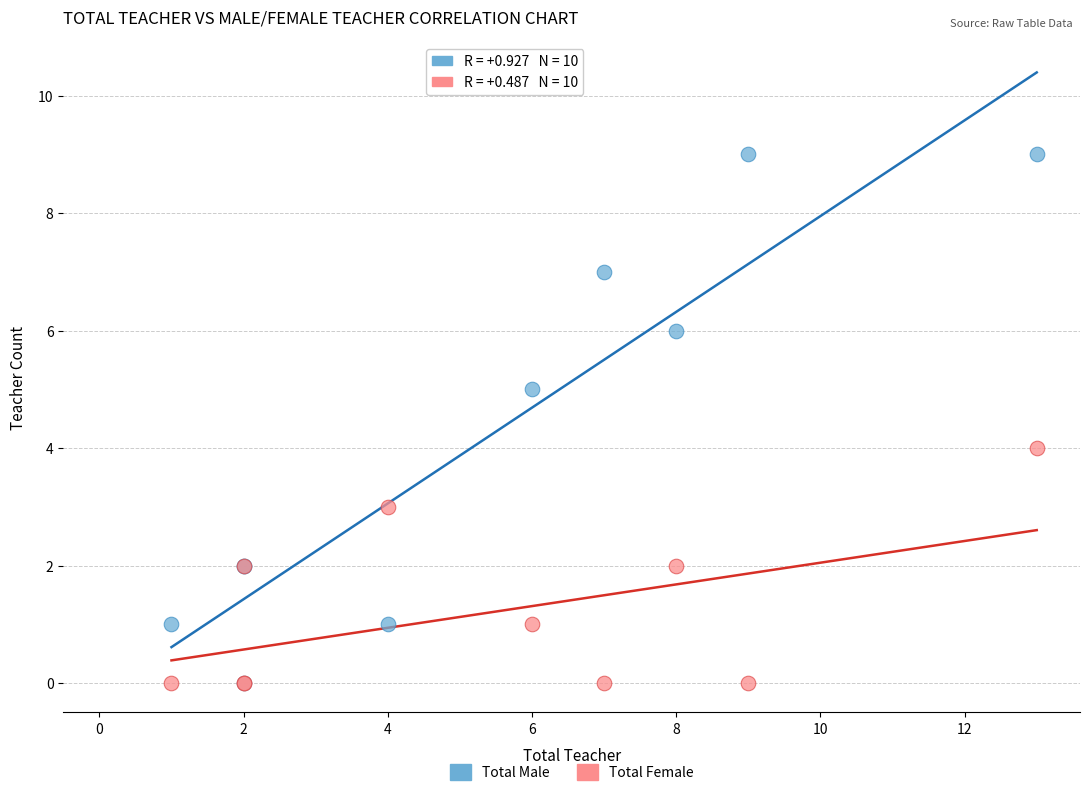

Which series reaches the maximum Y coordinate?

Total Male